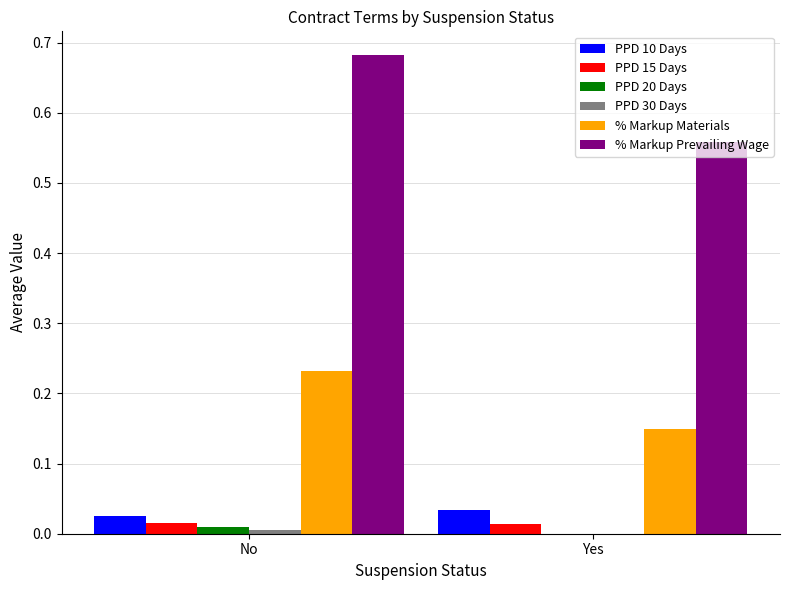

Is the value of % Markup Materials at No greater than the value of % Markup Prevailing Wage at Yes?

No